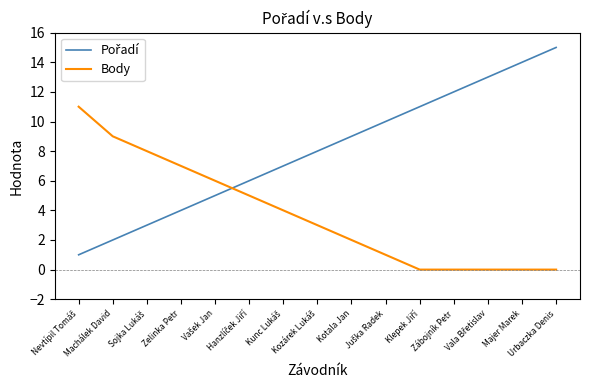

What is the highest value of the Body series?

11